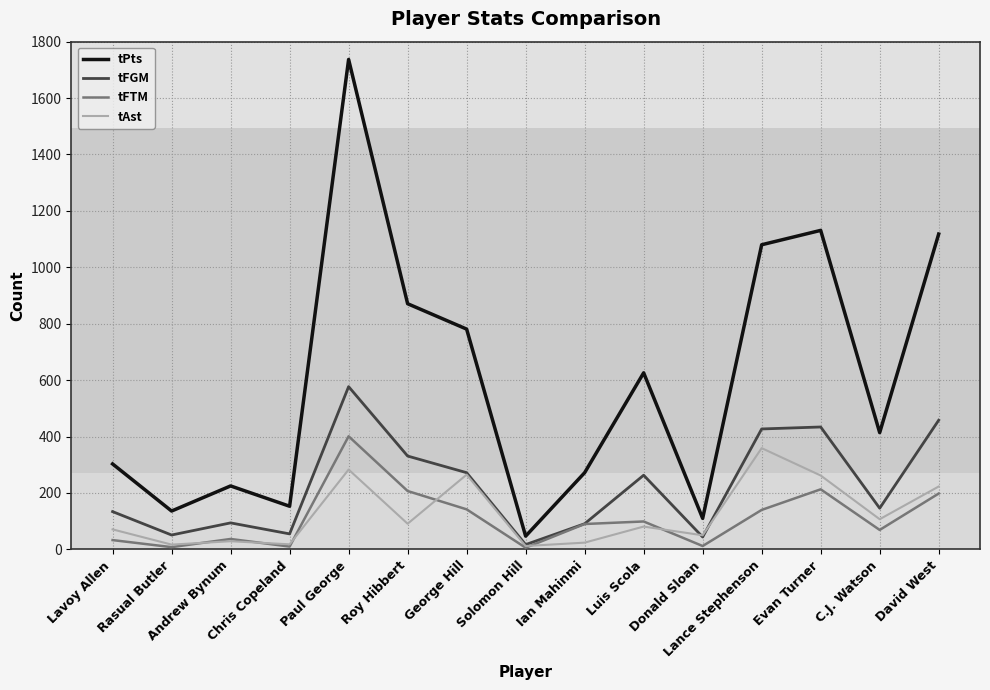

Which series has the widest spread of values?

tPts